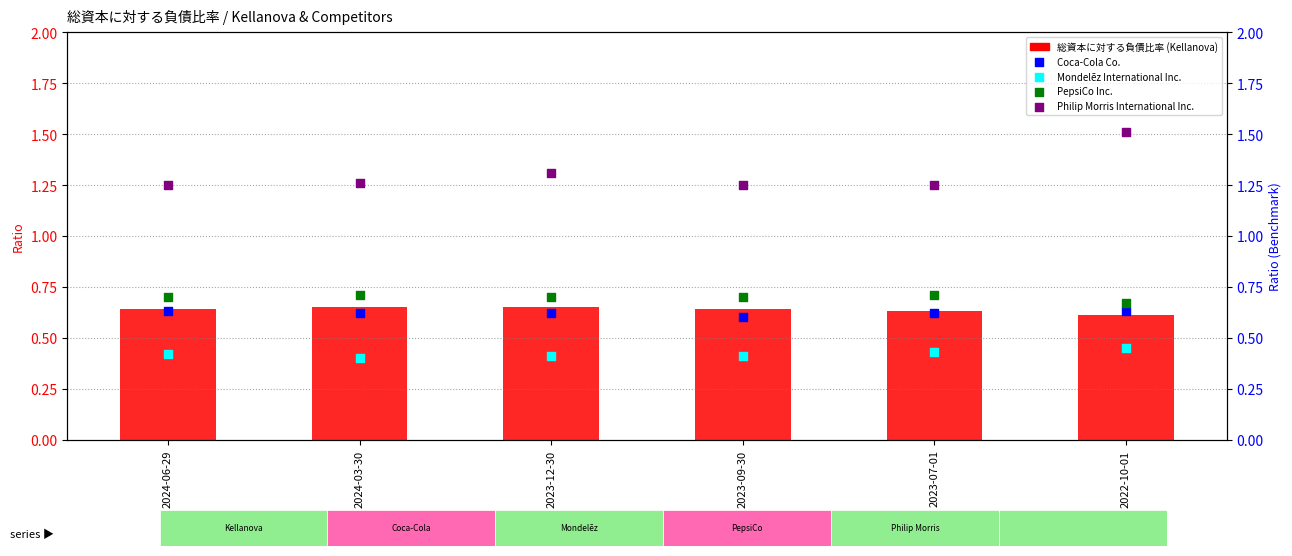

Which series contains the highest Y value?

Philip Morris International Inc.